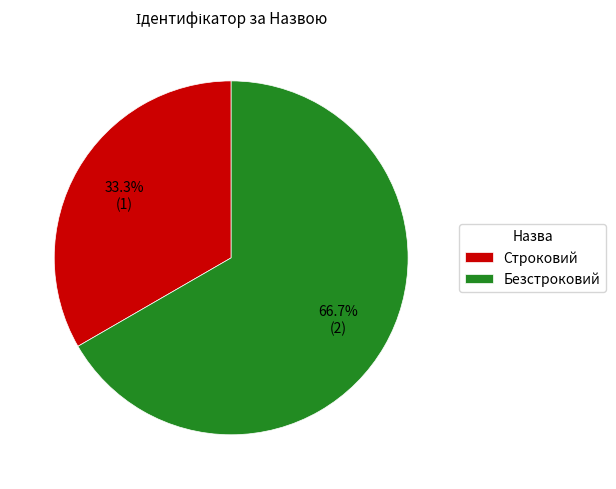

To the nearest percent, what is the combined percentage of Строковий and Безстроковий?

100%